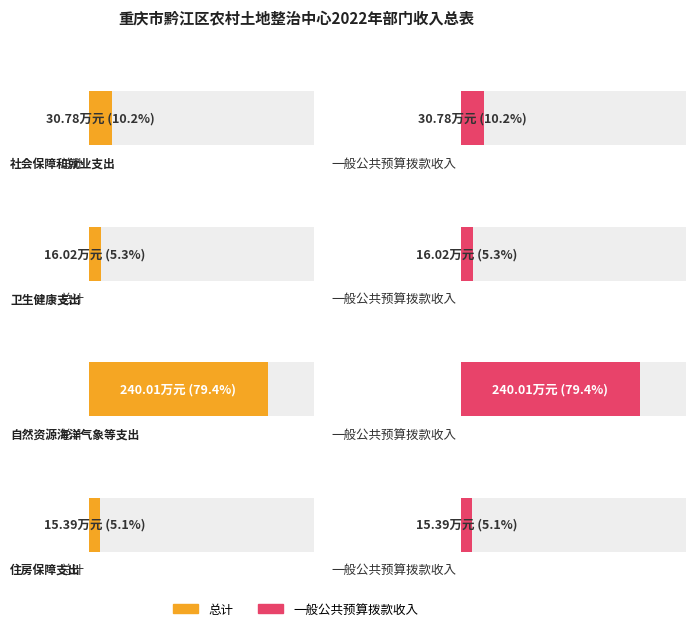

How many distinct data groups are displayed?

2